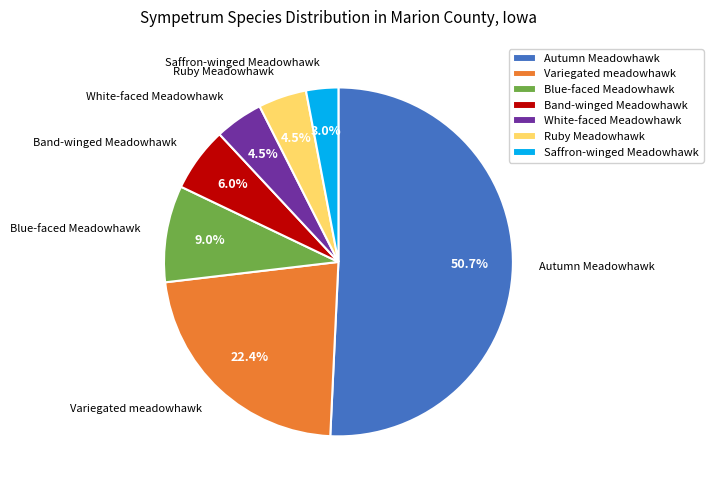

To the nearest percent, what is the difference between the Variegated meadowhawk and White-faced Meadowhawk slice percentages?

18%